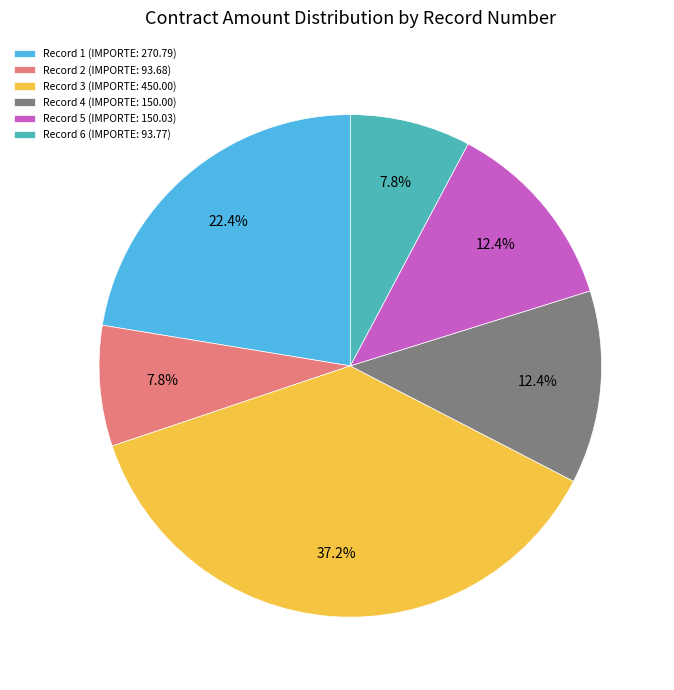

What is the ratio of the value at Record 6 (IMPORTE: 93.77) to the value at Record 2 (IMPORTE: 93.68)?

1.0